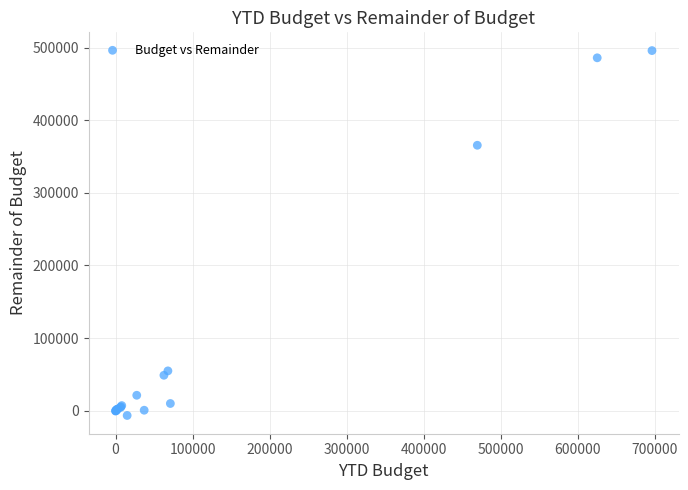

What Y value in the scatter plot is closest to 244658?

365491.2